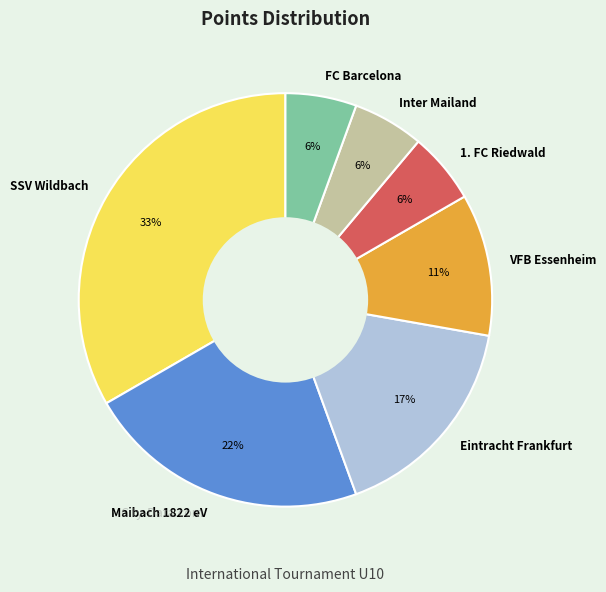

What percentage is the 1. FC Riedwald slice, to the nearest percent?

6%